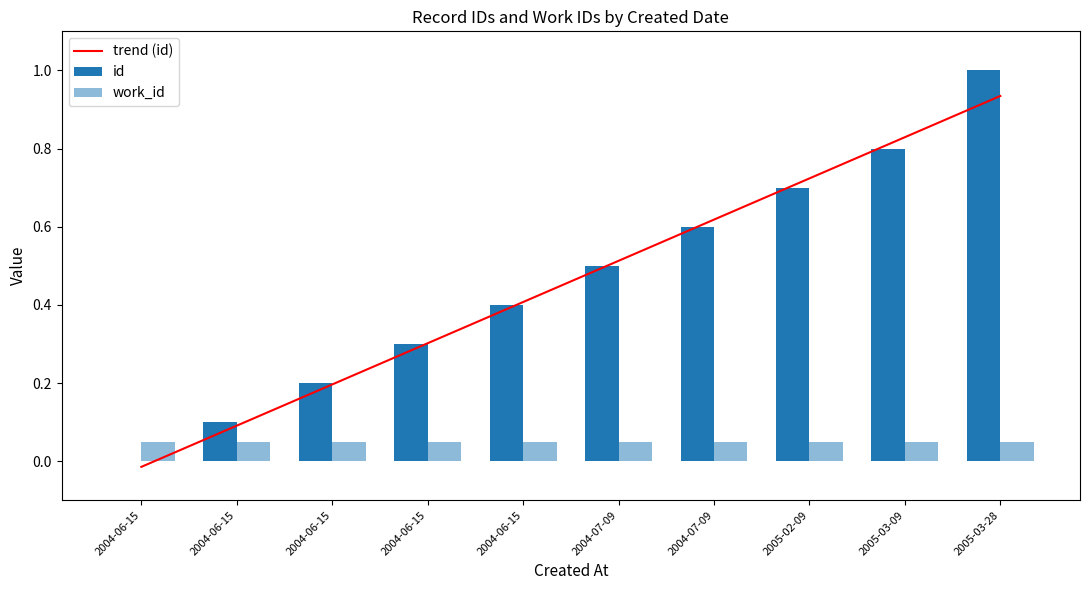

What is the sum of the trend (id) values at 2004-06-15 and 2004-06-15?

0.3